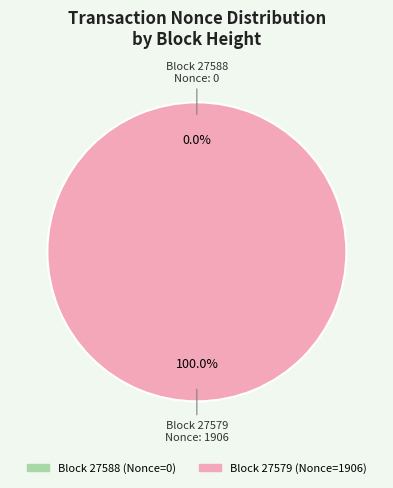

Is the sum of 27579 and 27588 greater than half?

Yes